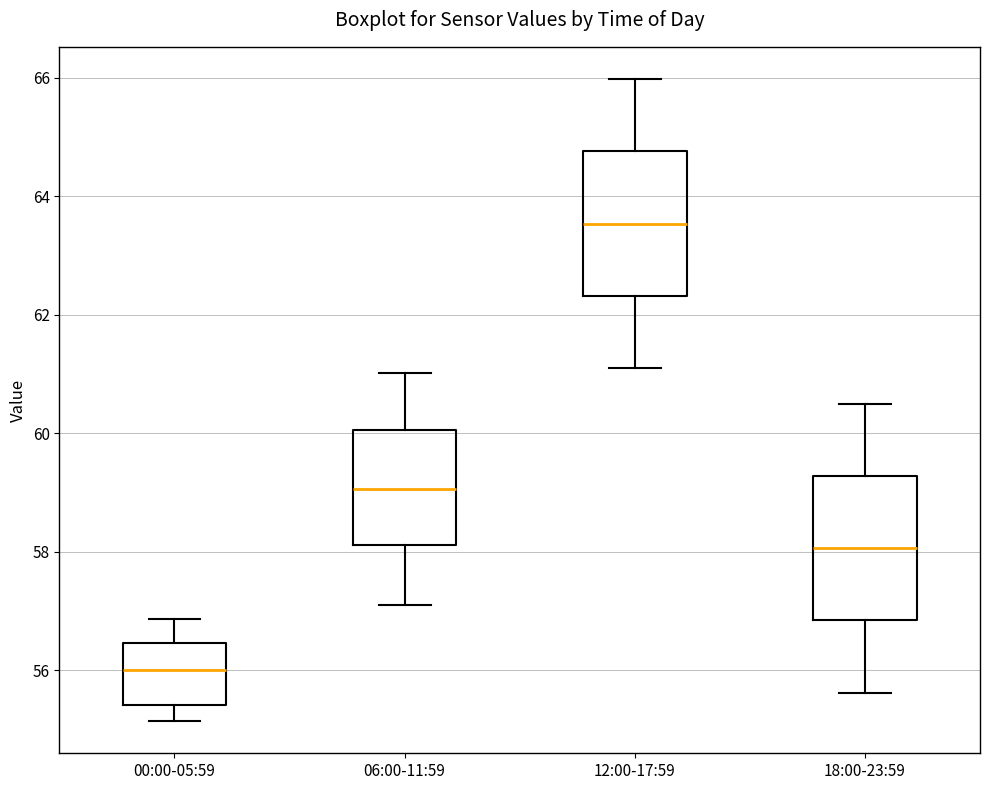

Which box has the highest median line?

12:00-17:59